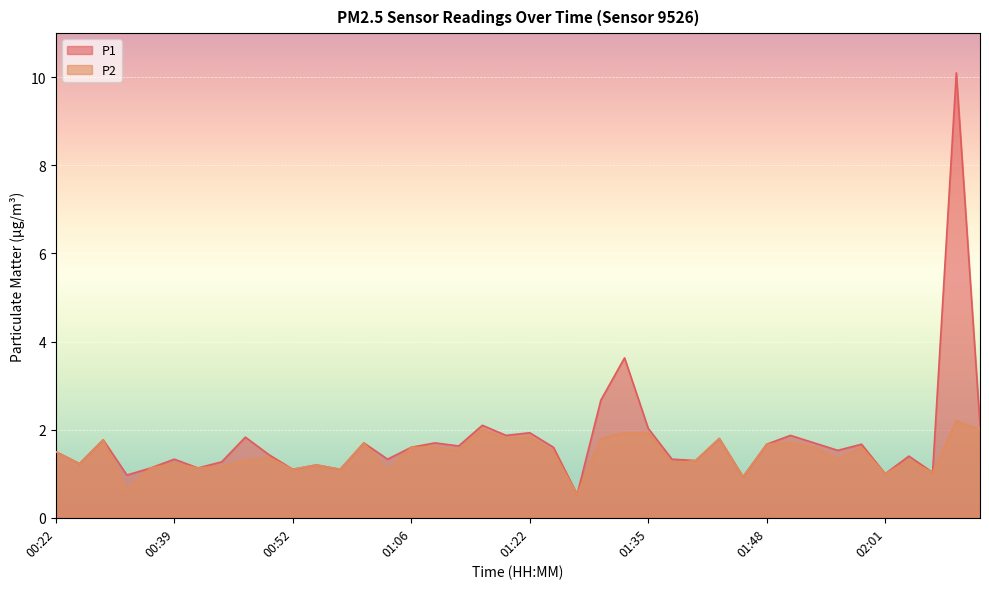

True or false: P2 and P1 cross at least once.

False